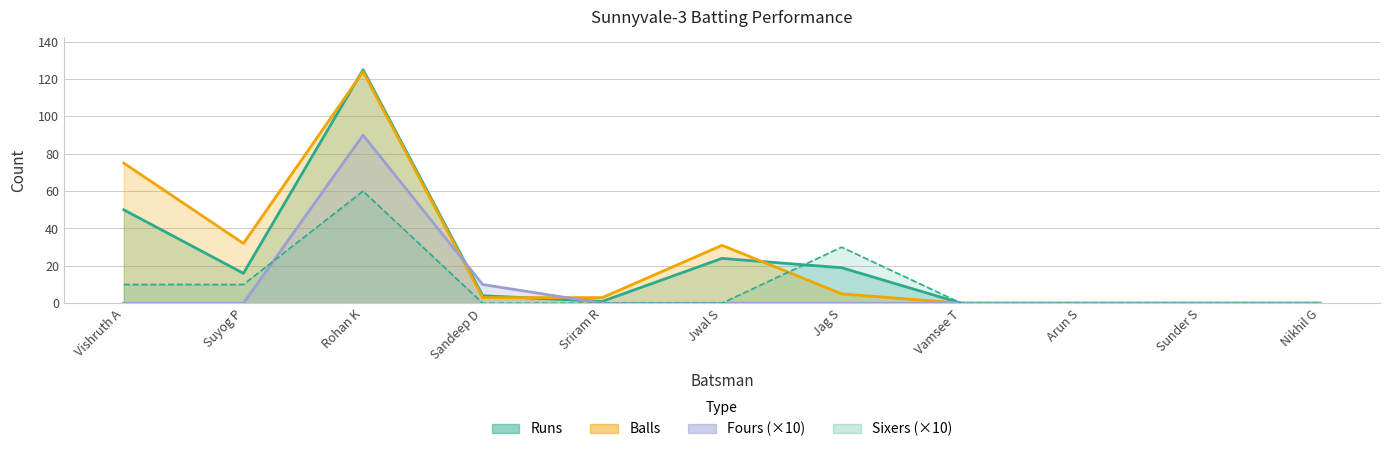

What is the label of the 10th point from the right?

Suyog P